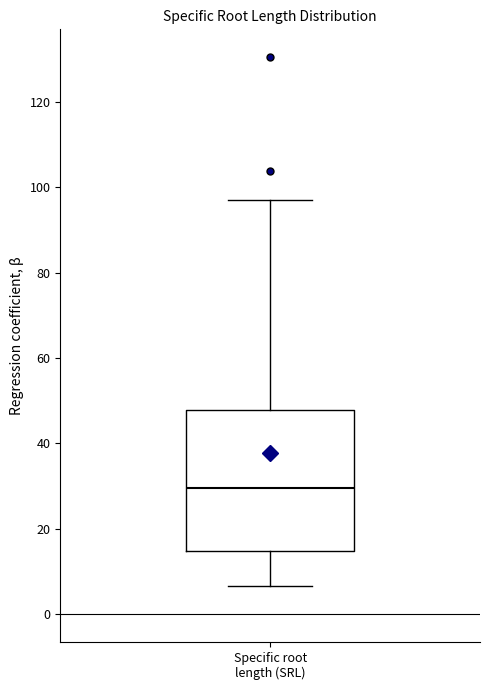

Read this box plot against the y-axis: the position of the median line, the range covered by the box, and the ends of both whiskers. The values are not printed on the chart, so give them approximately, as read against the axis.

median 30, box 14 to 48, whiskers 6 to 98